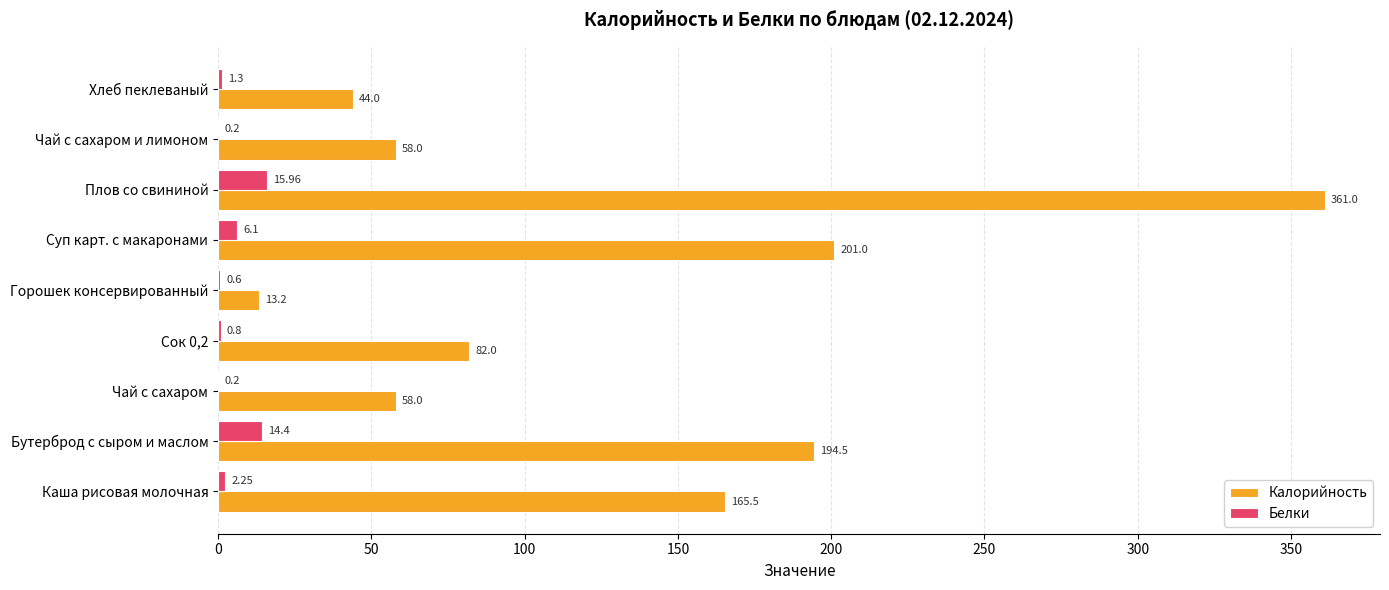

How many data points does each series have?

9